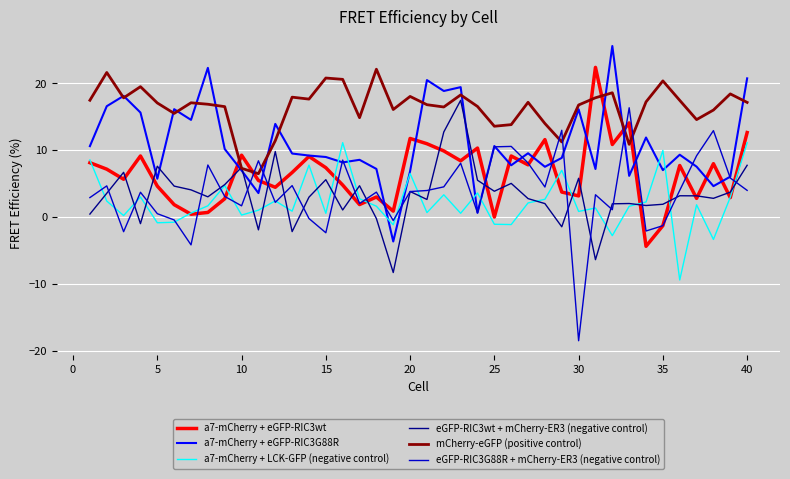

What is the sum of all a7-mCherry + eGFP-RIC3G88R values?

436.1